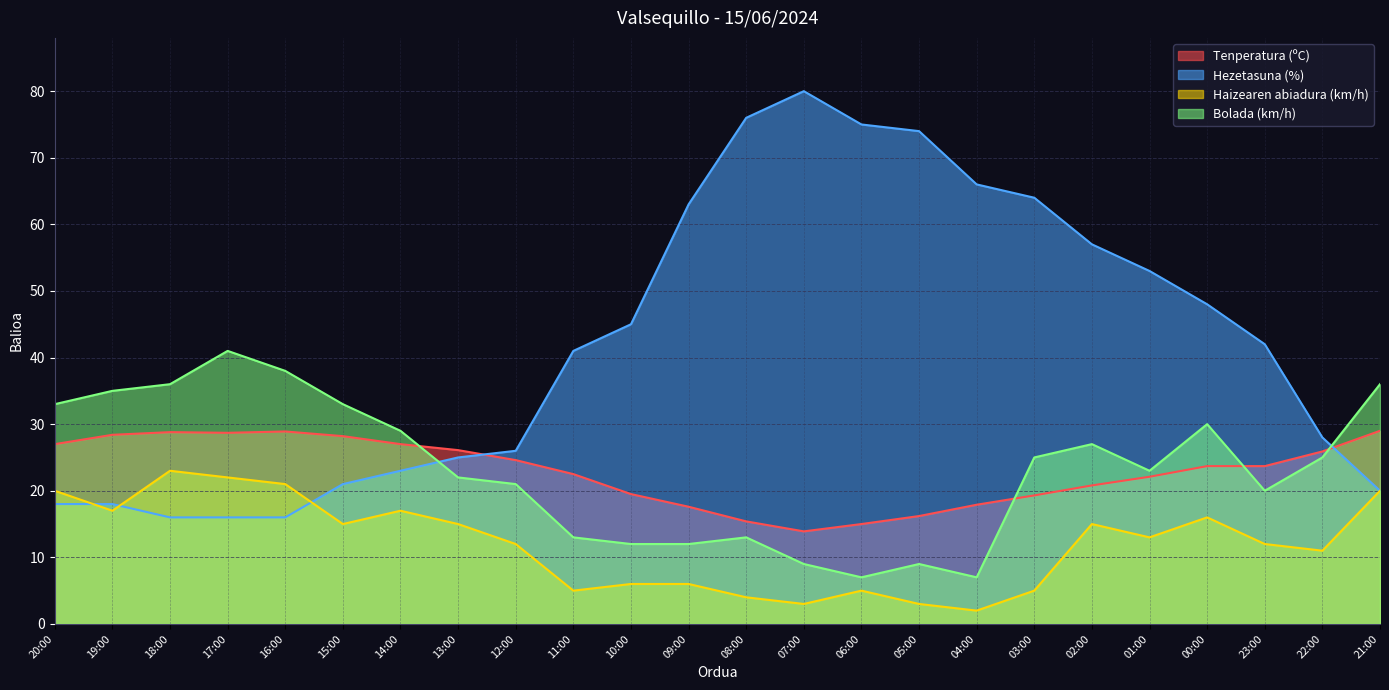

What is the total value across all series at 18:00?

103.8